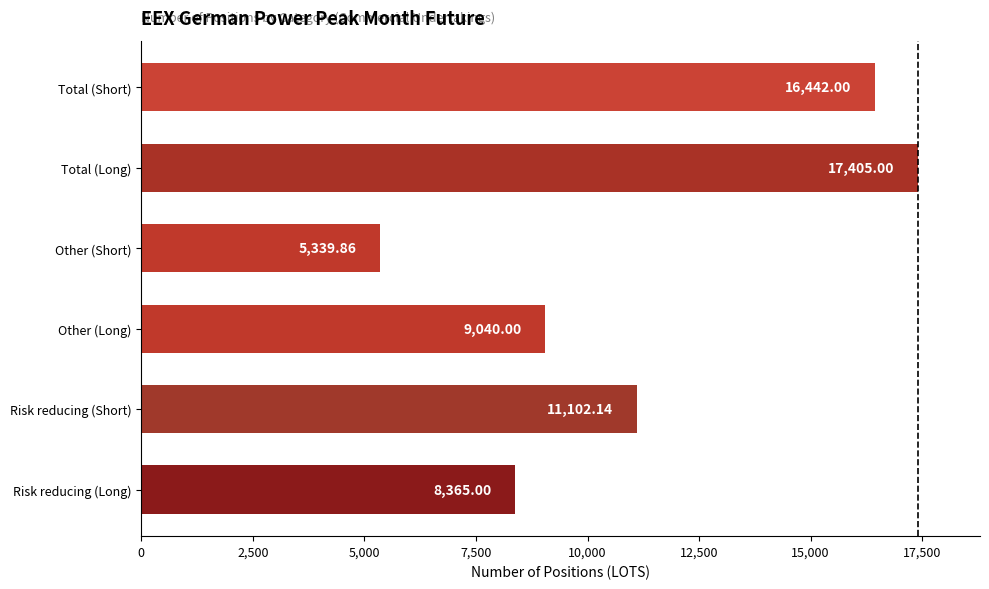

What is the ratio of the value at Risk reducing (Long) to the value at Risk reducing (Short)?

0.8